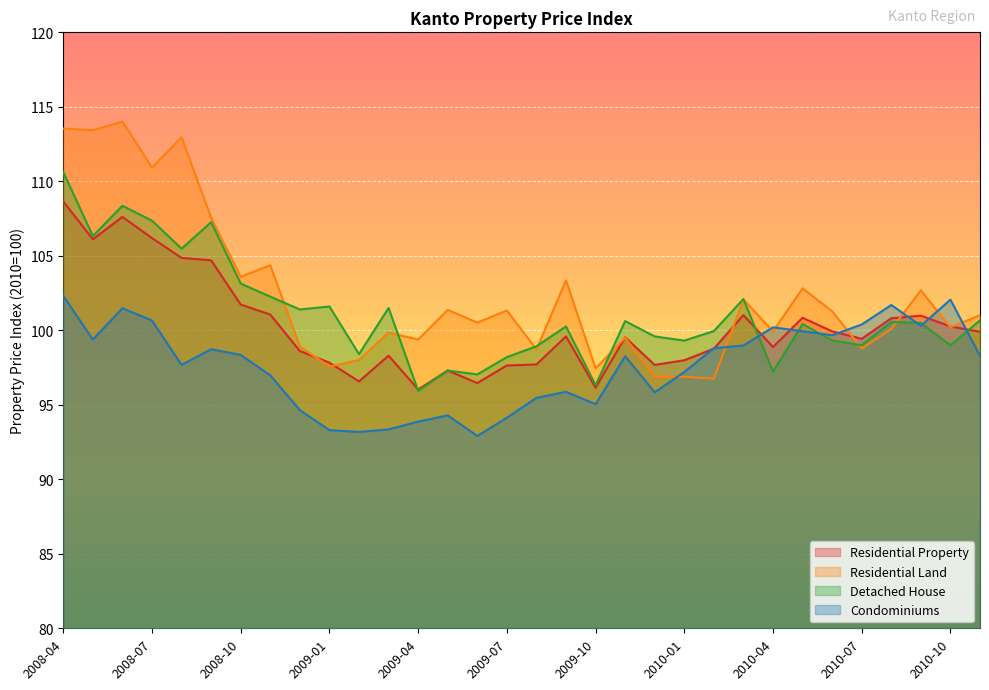

What is the average value of the Condominiums series?

97.6